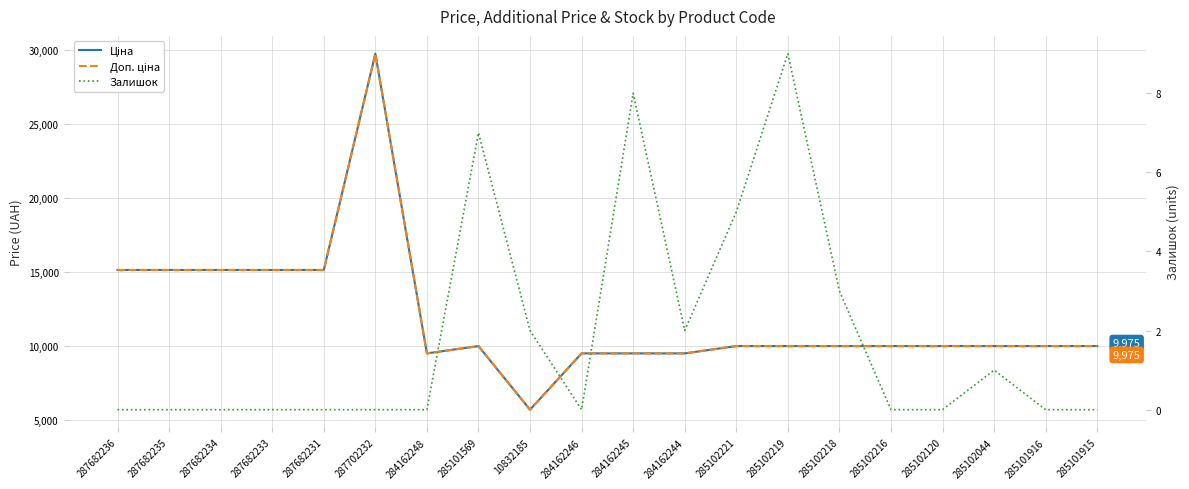

What is the difference between the Доп. ціна values at 284162245 and 285101569?

494.9